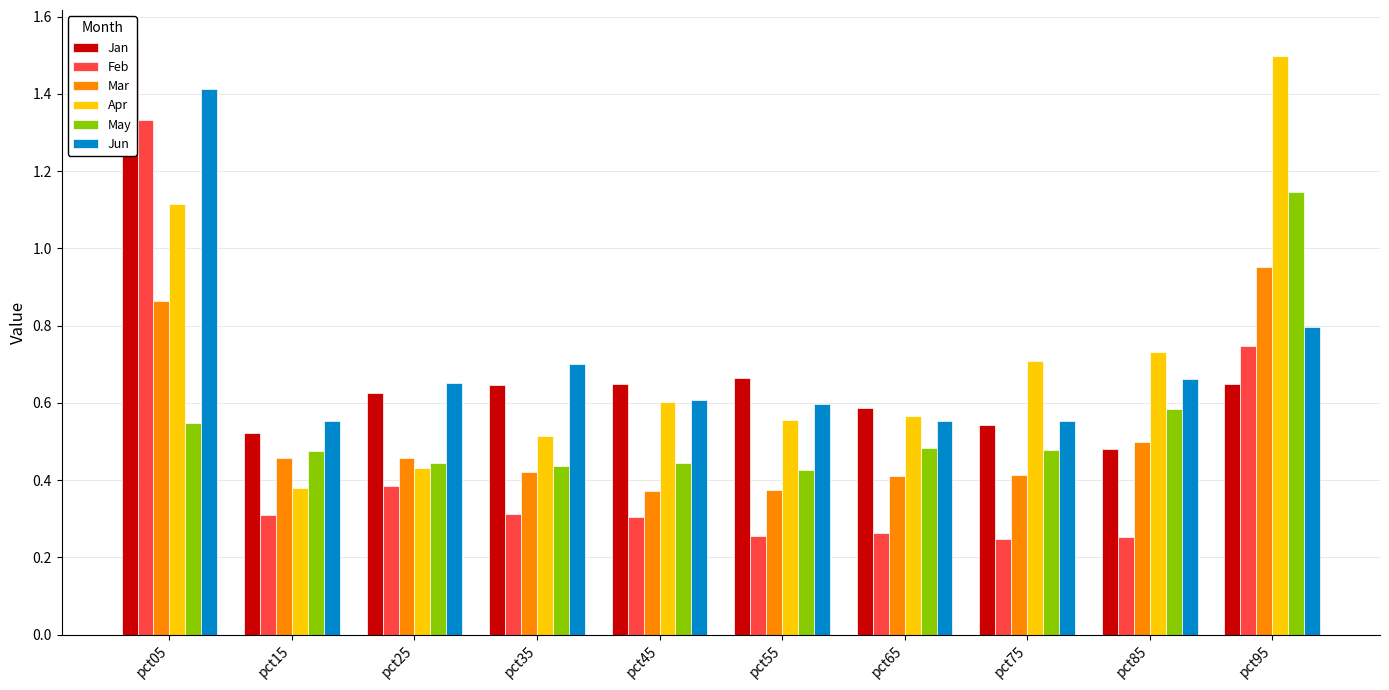

What is the sum of all Feb values?

4.4